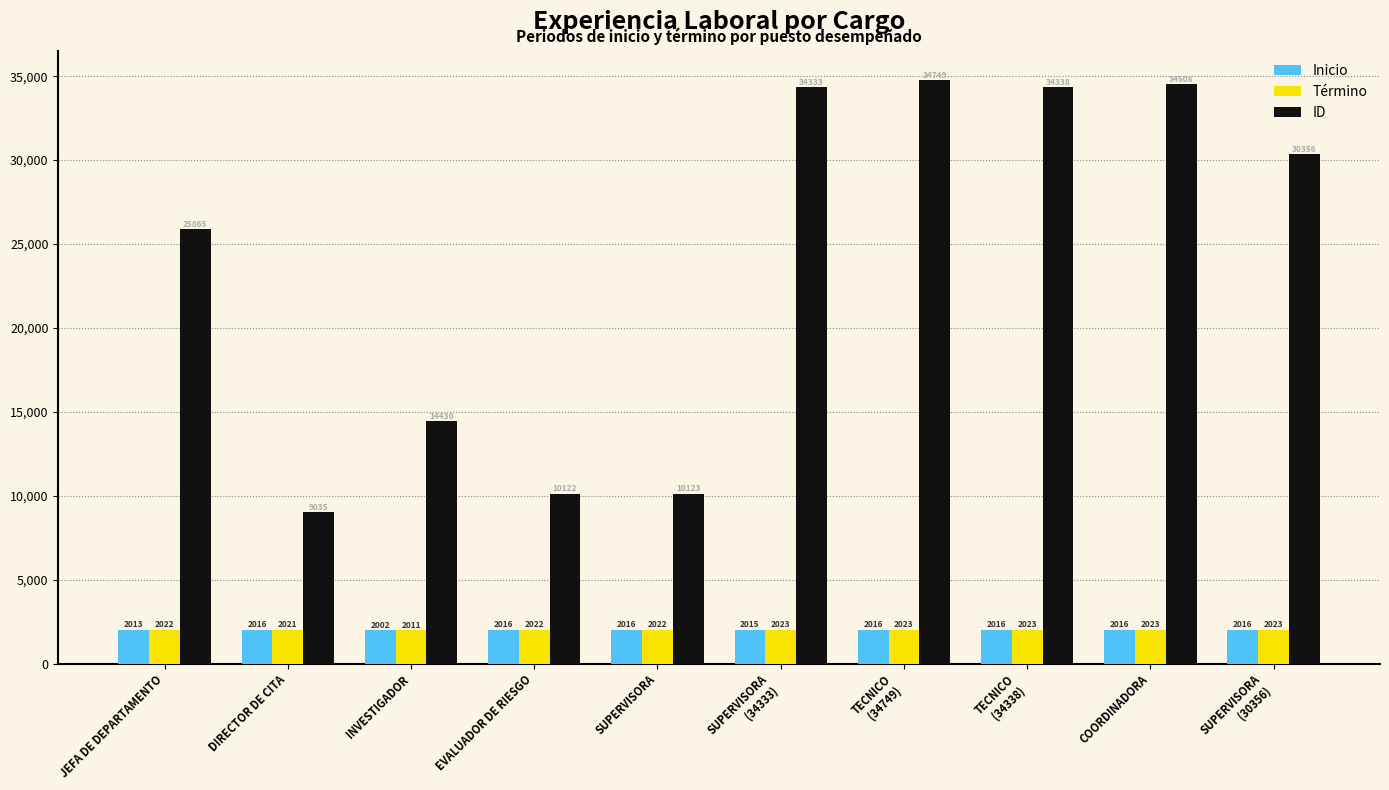

Rank the series by their maximum value, from lowest to highest.

Inicio, Término, ID